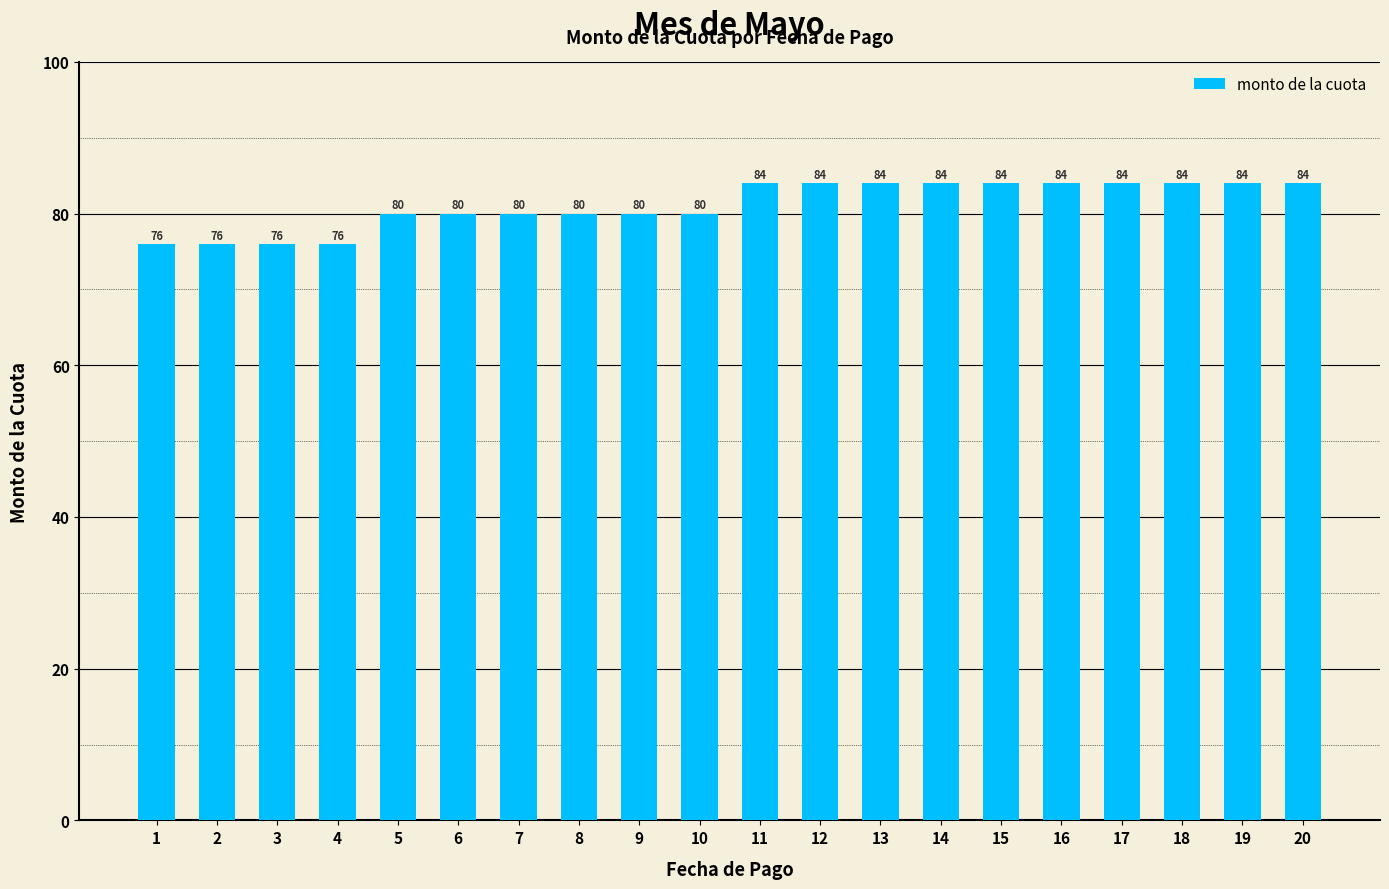

The value at 11 is 25. True or false?

False